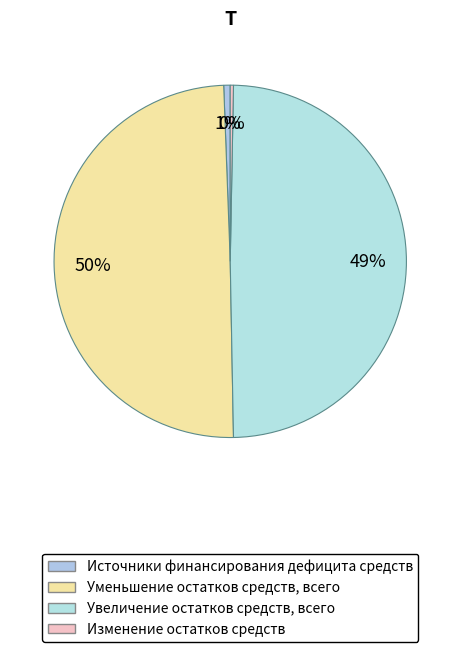

What is the change in value from Уменьшение остатков средств, всего to Увеличение остатков средств, всего?

-260058.9